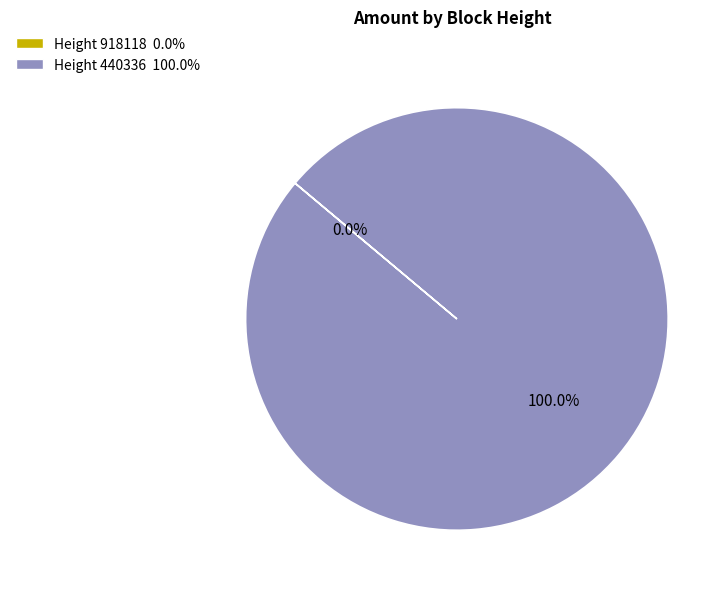

Is there a majority slice in this chart?

Yes